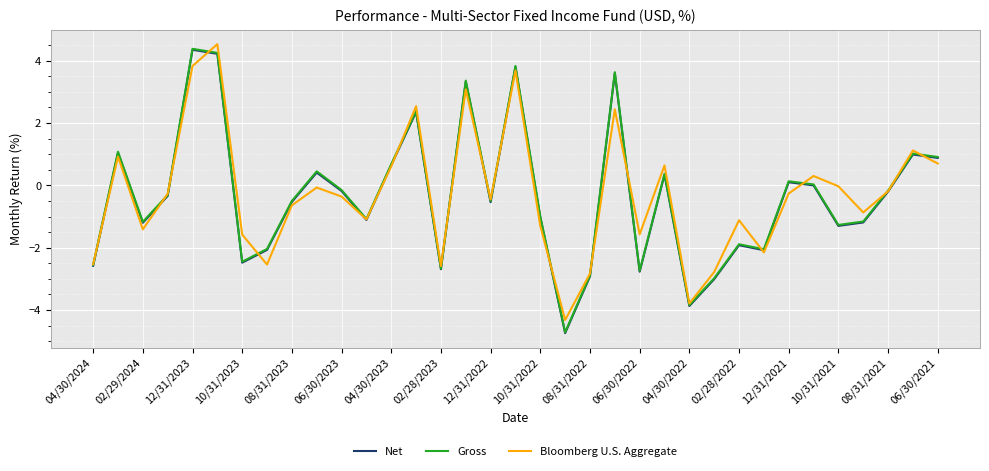

What is the minimum value for Gross?

-4.7